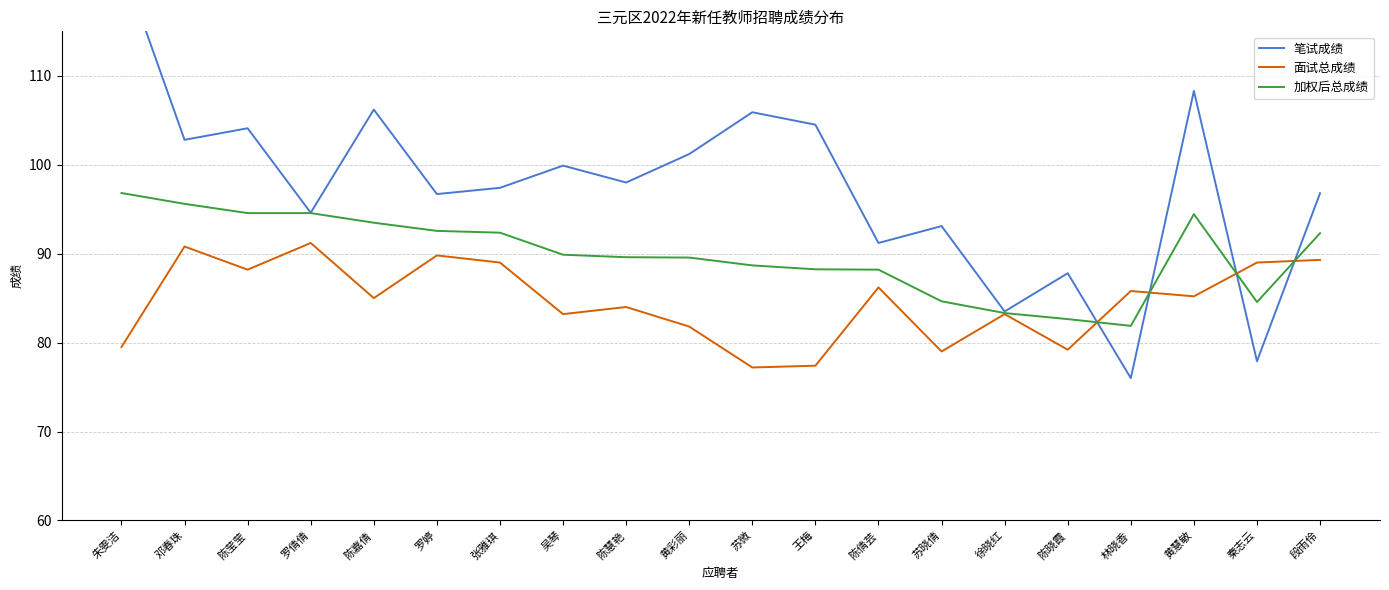

Rank the series by their maximum value, from highest to lowest.

笔试成绩, 加权后总成绩, 面试总成绩